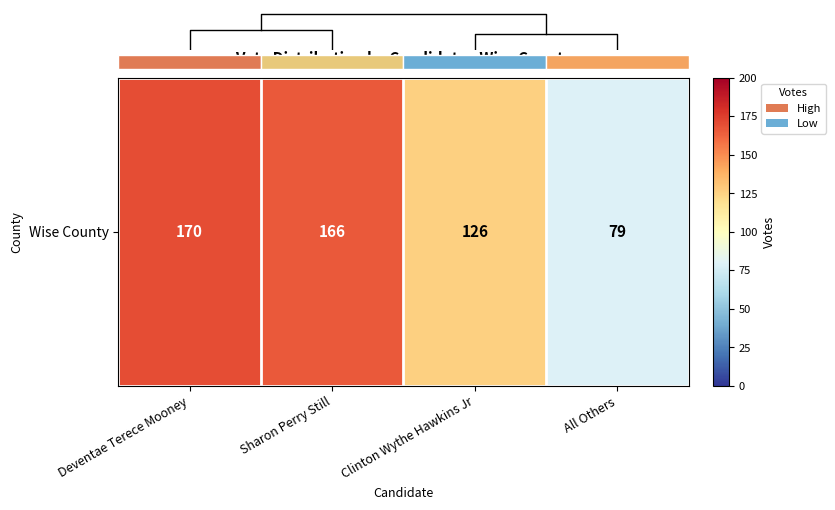

At which label is the value closest to 124?

Clinton Wythe Hawkins Jr